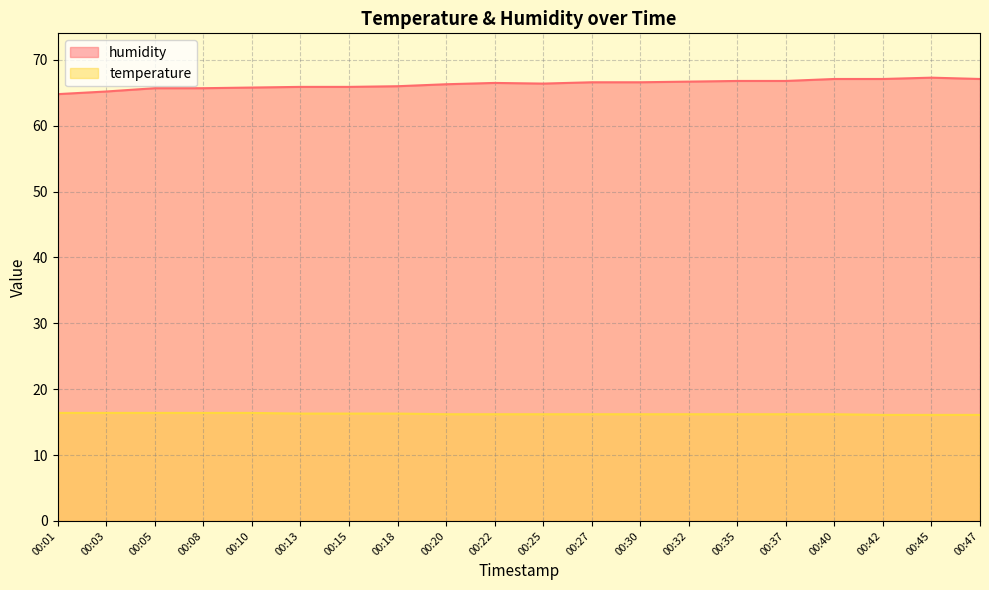

Does the chart display data point markers on the line(s)?

No